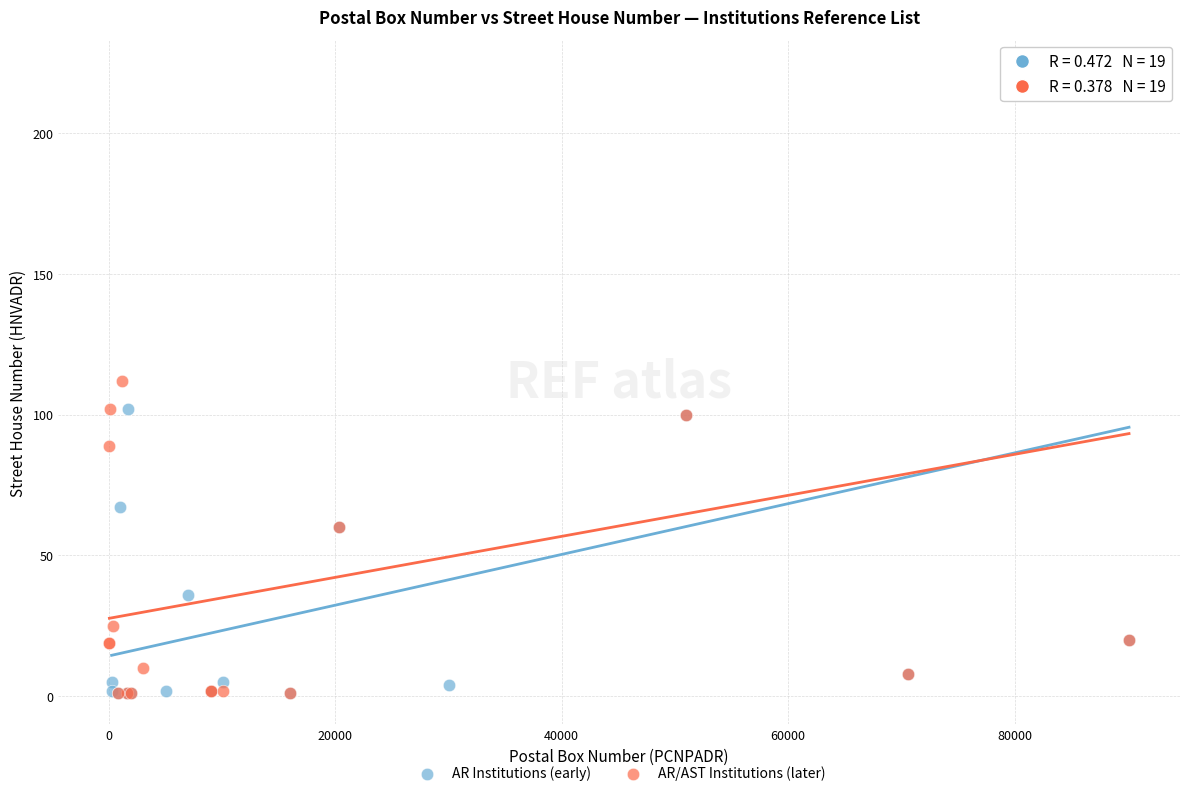

What are all the series names shown in the legend?

AR Institutions (early), AR/AST Institutions (later)